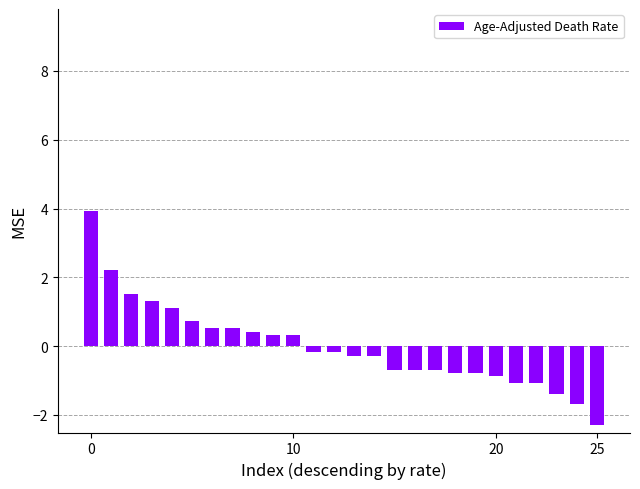

What is the value of the 8th bar from the left?

0.5